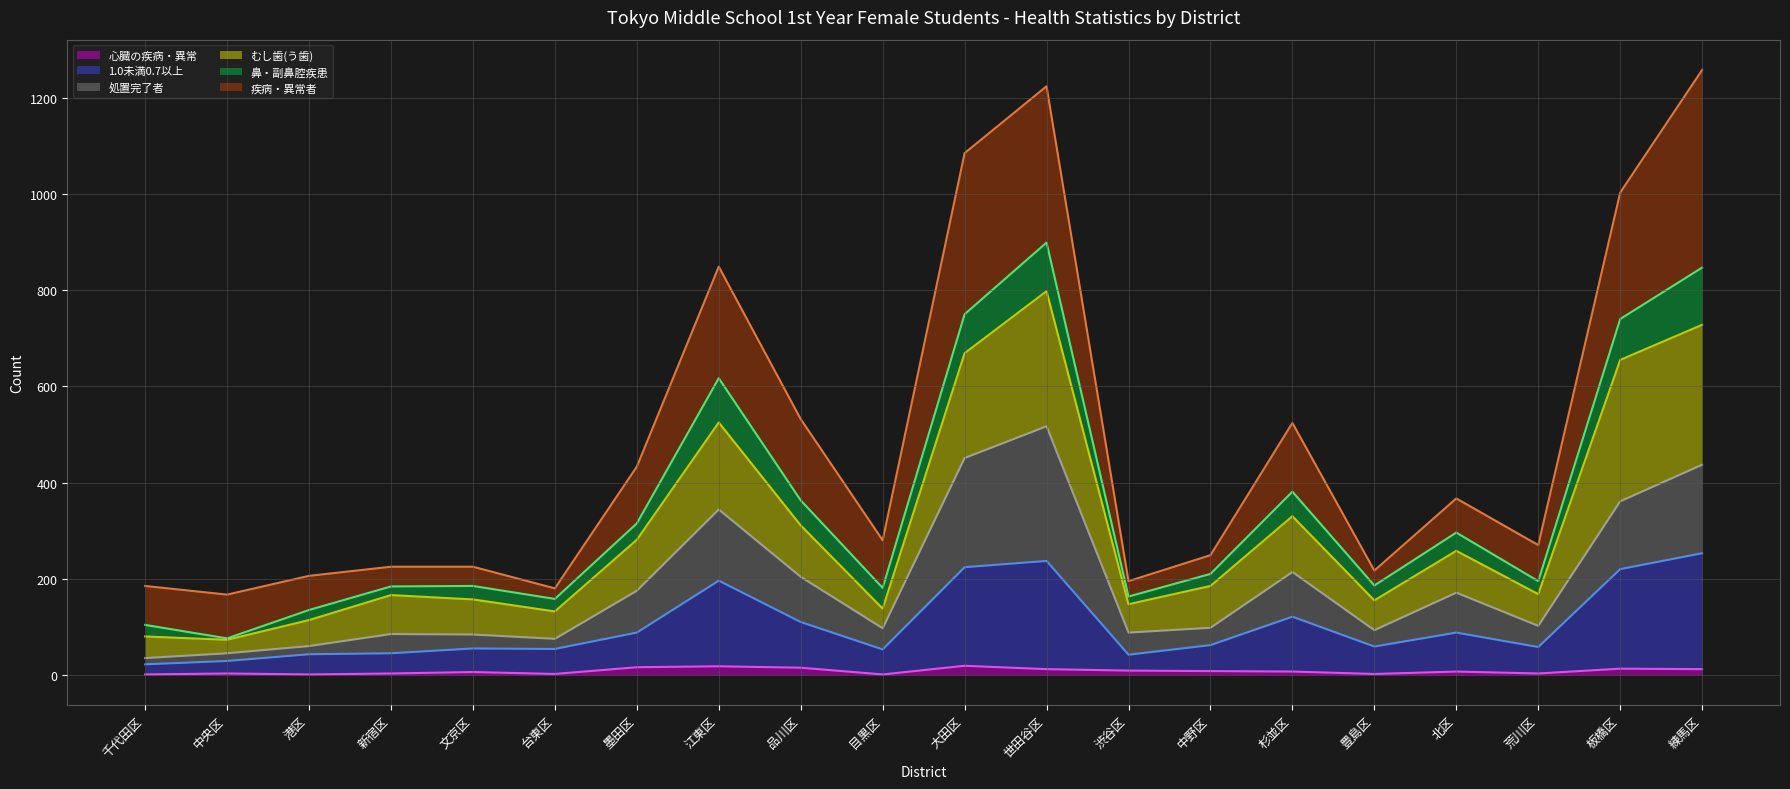

What position from the left is 杉並区?

15